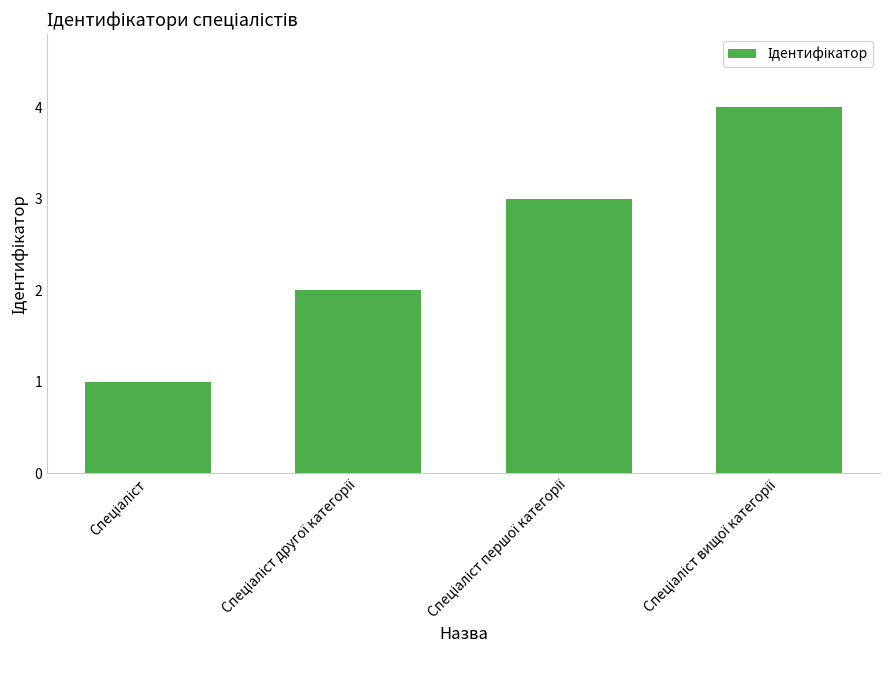

What is the difference between the maximum and minimum values?

3